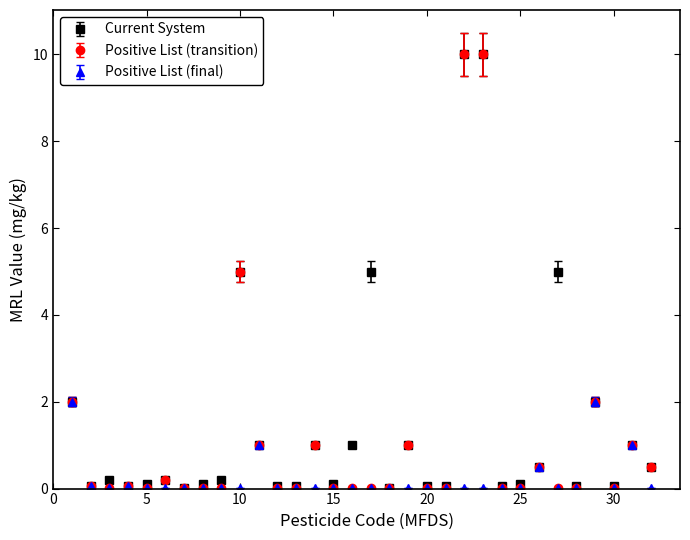

What is the value of the Positive List (transition) point at the 19th from the left?

1.0